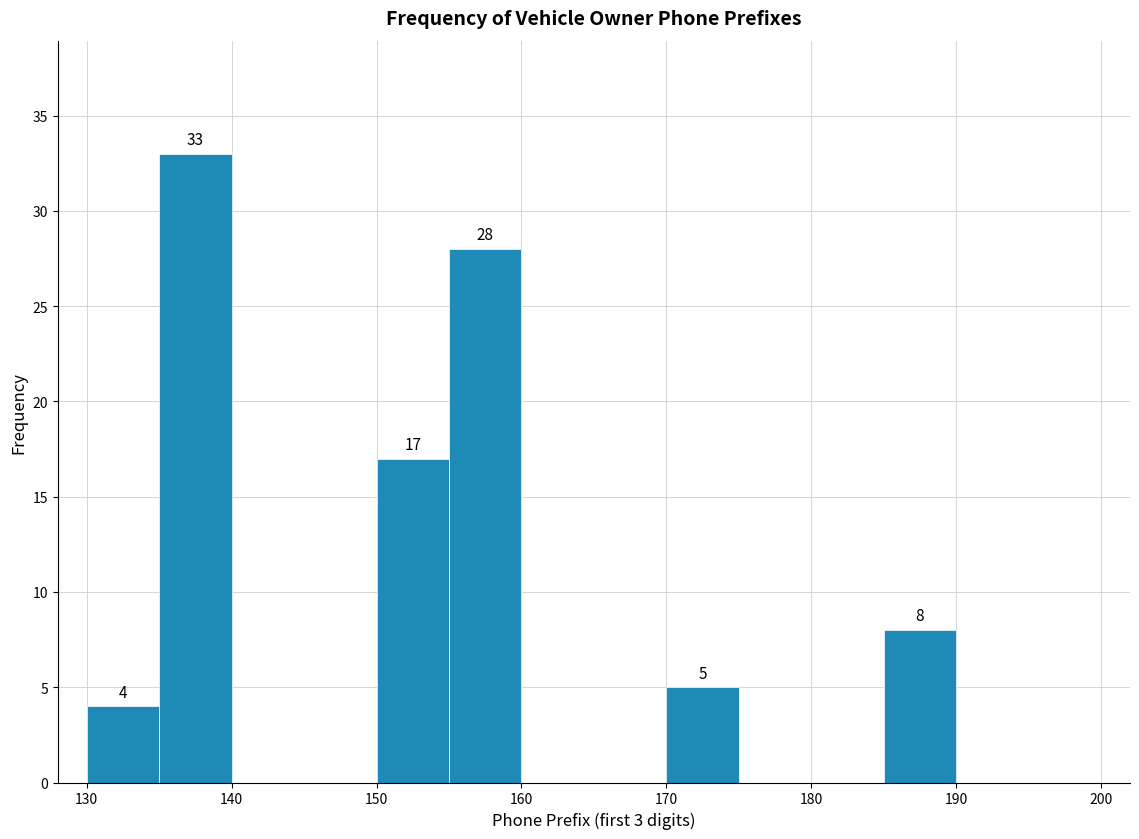

Which range on the x-axis has the tallest bar?

135 to 140